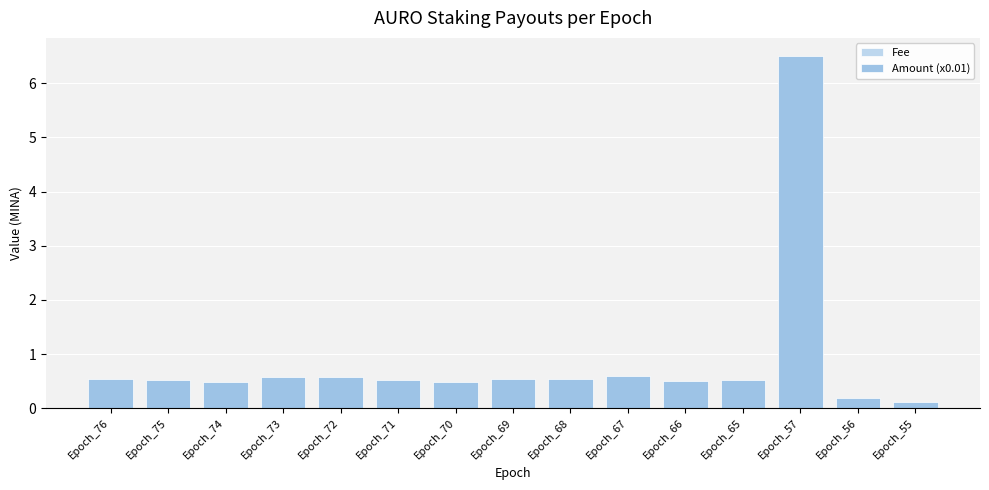

Between Epoch_69 and Epoch_68, which series saw the biggest shift?

Amount (x0.01)